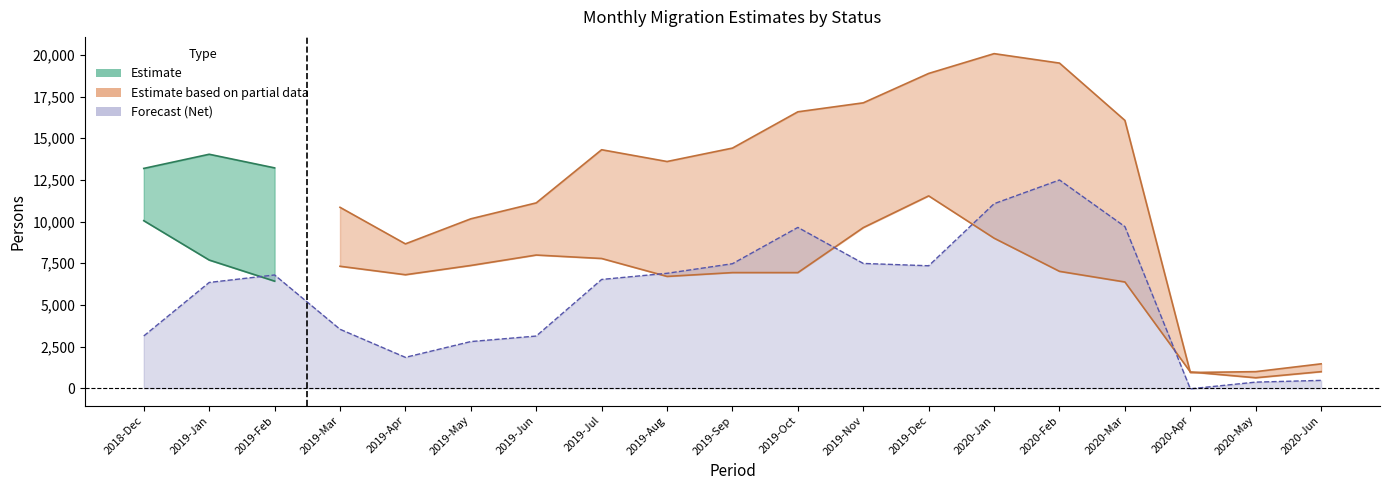

What is the spread (max minus min) of values at 13?

11070